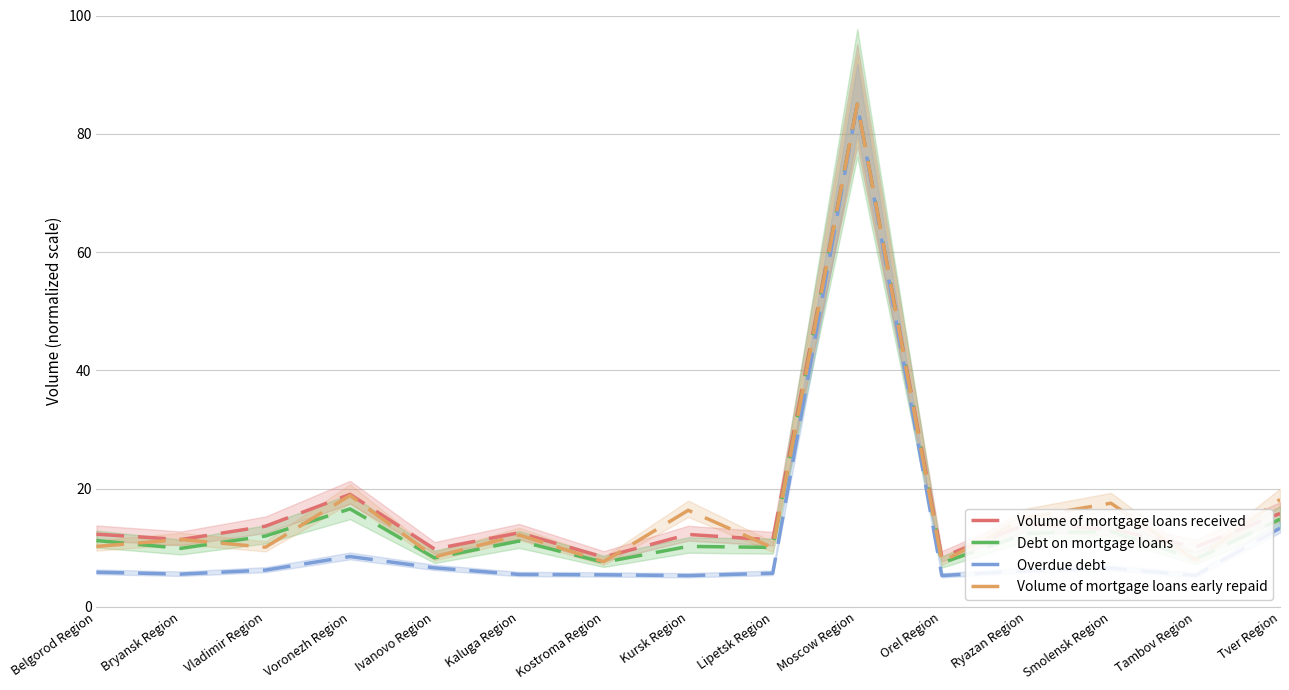

Reading left to right, list all the values displayed in this chart.

Volume of mortgage loans received: Belgorod Region=12.3	Bryansk Region=11.4	Vladimir Region=13.7	Voronezh Region=19.0	Ivanovo Region=9.8	Kaluga Region=12.5	Kostroma Region=8.4	Kursk Region=12.3	Lipetsk Region=11.3	Moscow Region=85.0	Orel Region=8.4	Ryazan Region=14.0	Smolensk Region=13.2	Tambov Region=10.1	Tver Region=15.8
Debt on mortgage loans: Belgorod Region=11.2	Bryansk Region=9.9	Vladimir Region=12.0	Voronezh Region=16.6	Ivanovo Region=8.3	Kaluga Region=11.2	Kostroma Region=7.6	Kursk Region=10.2	Lipetsk Region=10.1	Moscow Region=85.0	Orel Region=7.4	Ryazan Region=12.4	Smolensk Region=12.8	Tambov Region=8.1	Tver Region=14.8
Overdue debt: Belgorod Region=5.9	Bryansk Region=5.6	Vladimir Region=6.2	Voronezh Region=8.5	Ivanovo Region=6.6	Kaluga Region=5.5	Kostroma Region=5.4	Kursk Region=5.3	Lipetsk Region=5.7	Moscow Region=85.0	Orel Region=5.3	Ryazan Region=6.1	Smolensk Region=6.6	Tambov Region=5.3	Tver Region=13.3
Volume of mortgage loans early repaid: Belgorod Region=10.2	Bryansk Region=11.4	Vladimir Region=10.1	Voronezh Region=18.9	Ivanovo Region=8.5	Kaluga Region=12.2	Kostroma Region=7.7	Kursk Region=16.4	Lipetsk Region=10.0	Moscow Region=85.0	Orel Region=7.7	Ryazan Region=15.1	Smolensk Region=17.5	Tambov Region=7.9	Tver Region=18.2